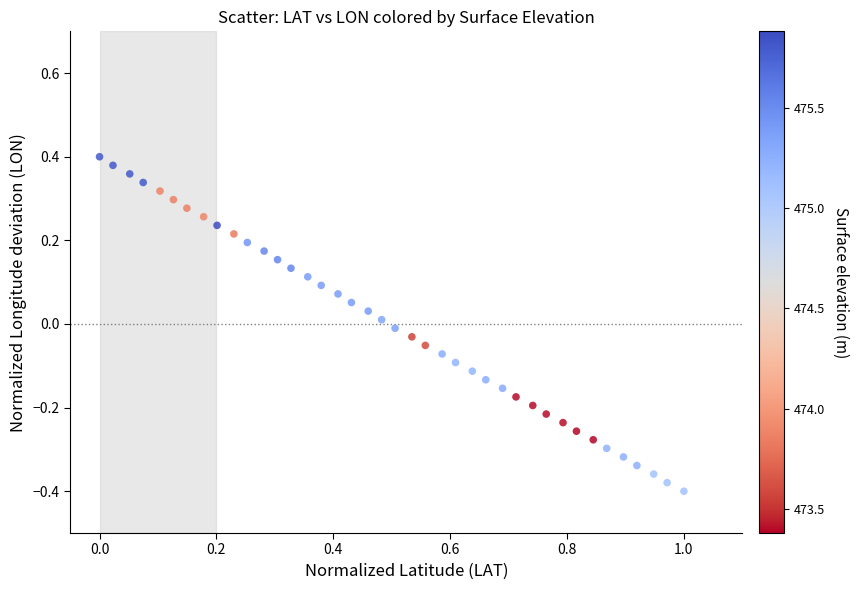

What is the range of Y values (max minus min)?

0.8